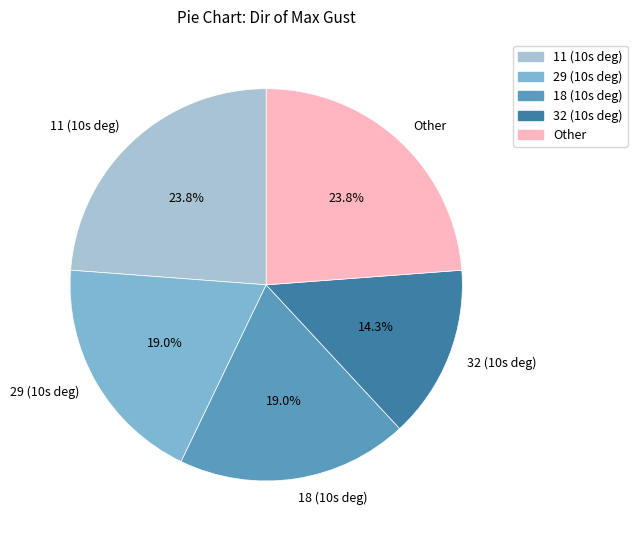

Which slice is the smallest?

32 (10s deg)